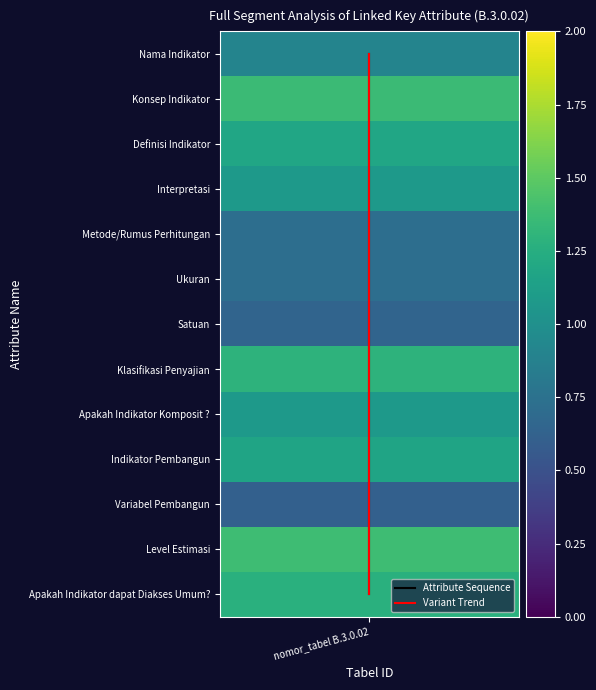

Reading left to right, extract all data points from this chart.

Attribute Sequence: 0.0	1.0	2.0	3.0	4.0	5.0	6.0	7.0	8.0	9.0	10.0	11.0	12.0
Variant Trend: 0.0	1.2	2.3	3.2	4.0	4.8	5.7	6.8	8.0	9.2	10.3	11.2	12.0